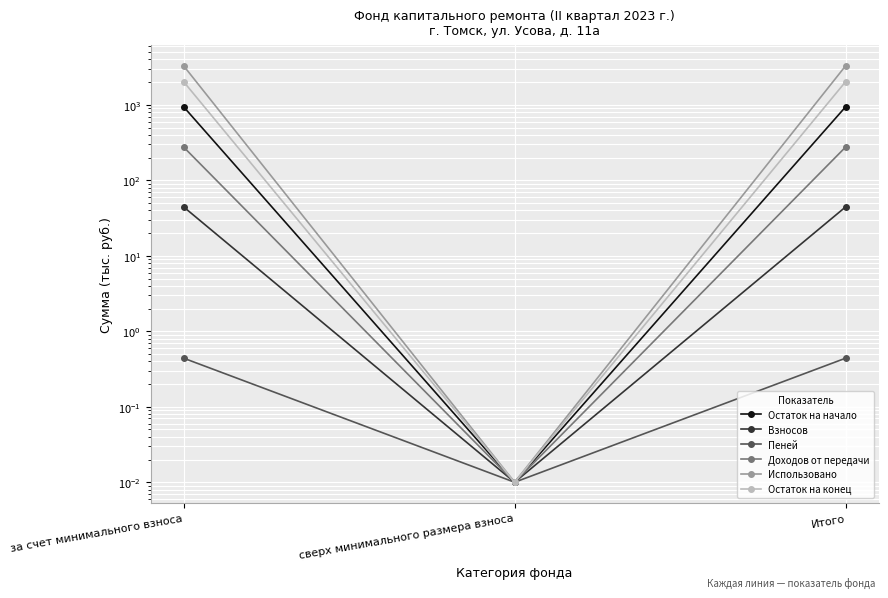

Between Итого and за счет минимального взноса, which is larger?

Итого